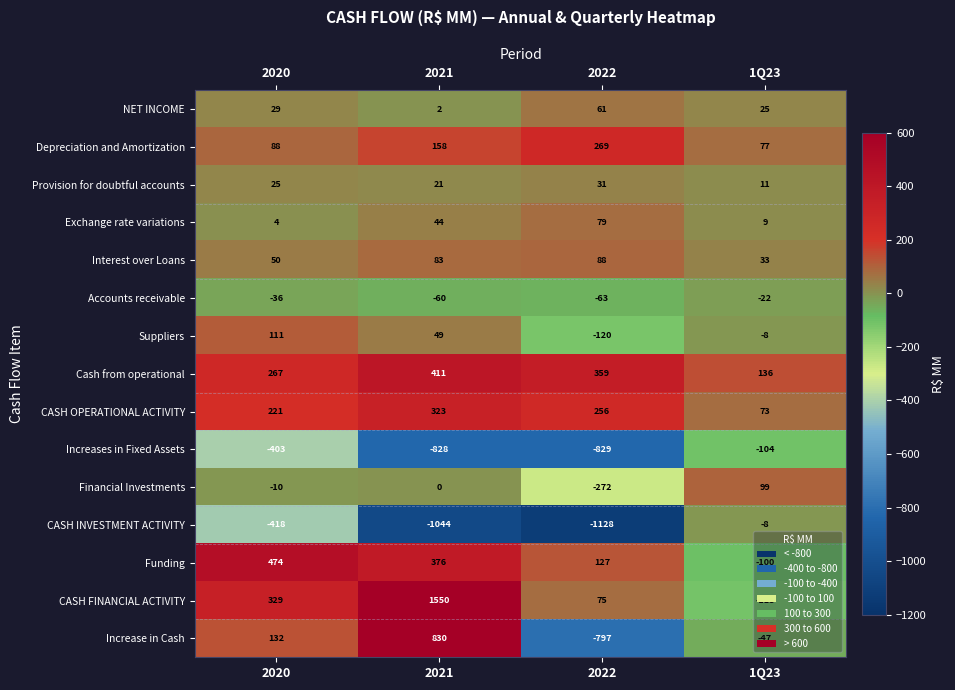

At which category is the sum across all series the highest?

2021